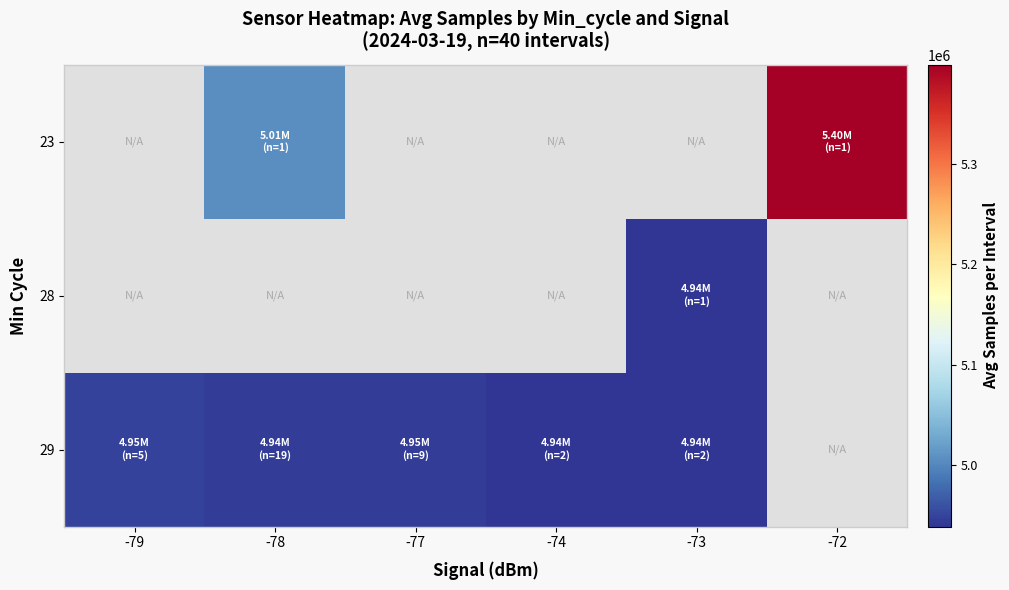

The value of 23 at -78 is 5006703.0. True or false?

True